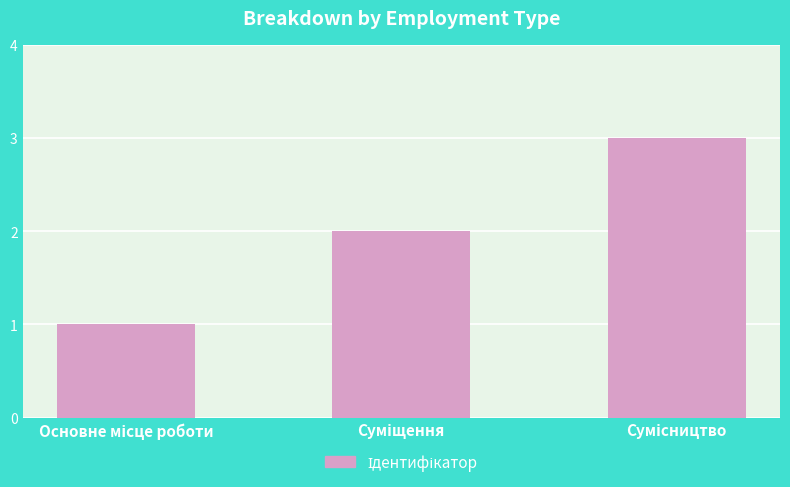

What is the value of the 1st bar from the left?

1